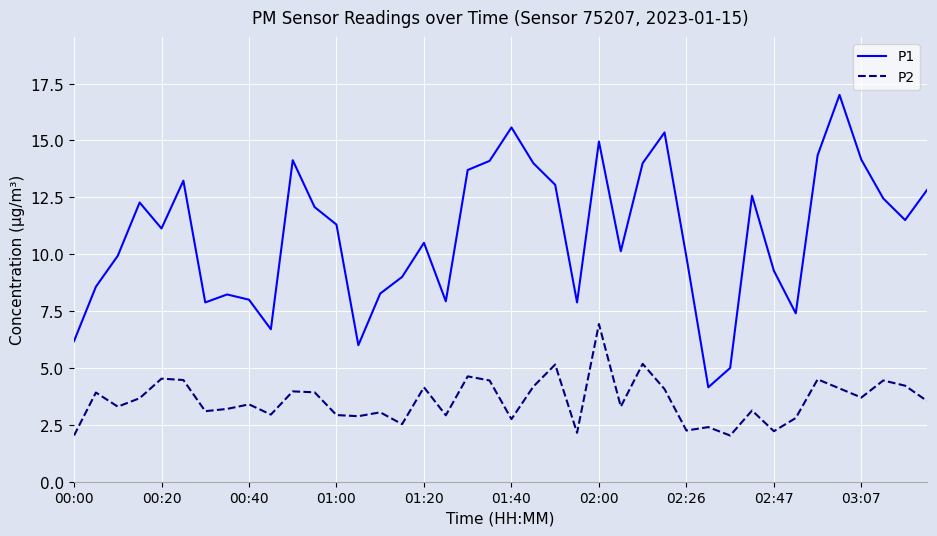

Which series has the widest spread of values?

P1